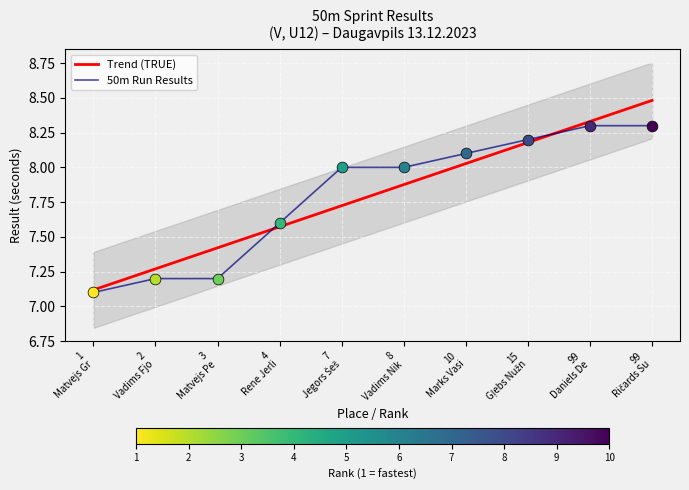

What is the maximum value for 50m Run Results?

8.3